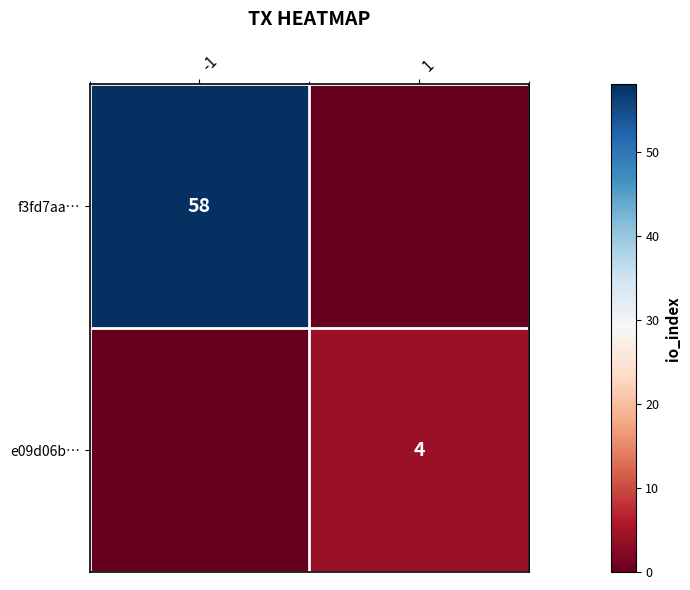

Which series has the widest spread of values?

f3fd7aa…